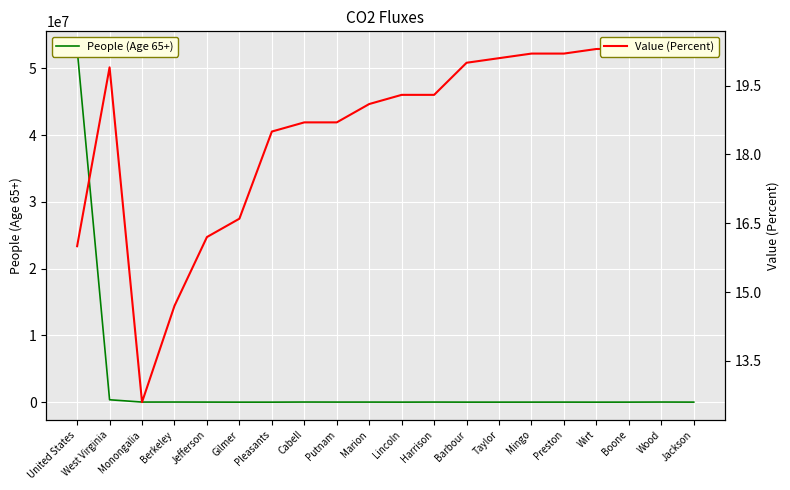

True or false: People (Age 65+) and Value (Percent) intersect in this chart.

False